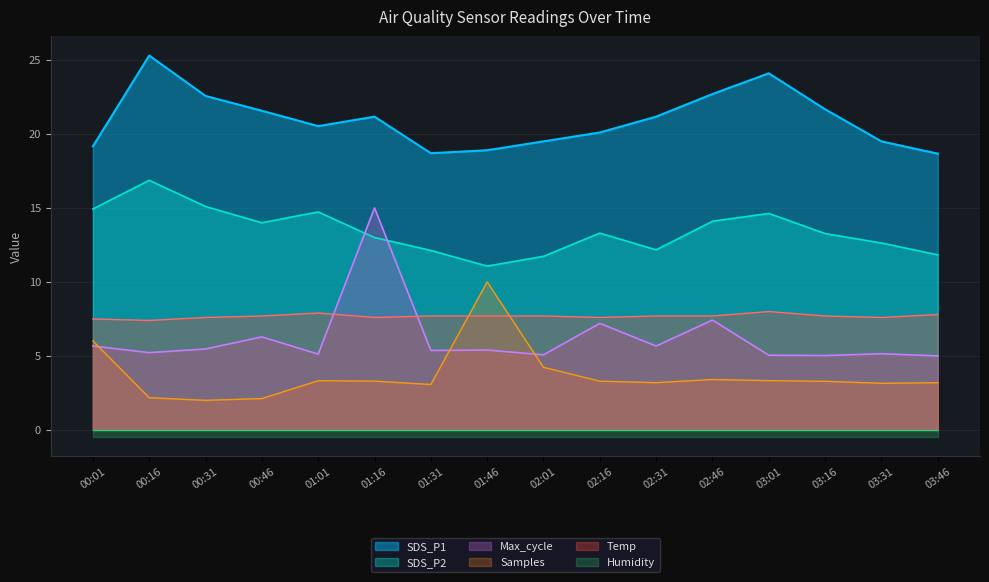

Rank the categories by Samples value from highest to lowest.

01:46, 00:01, 02:01, 02:46, 03:01, 01:01, 01:16, 02:16, 03:16, 02:31, 03:46, 03:31, 01:31, 00:16, 00:46, 00:31